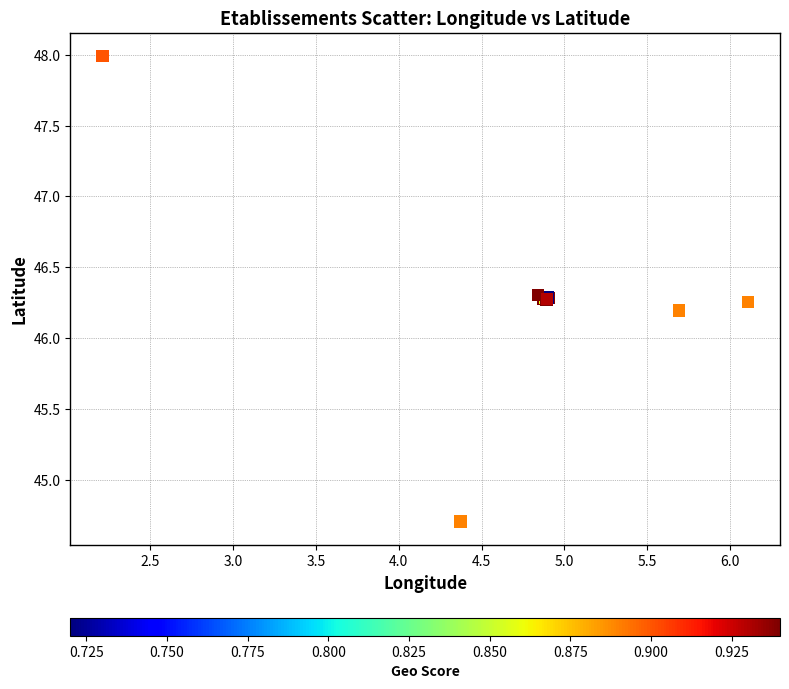

What Y value in the scatter plot is closest to 46?

46.2